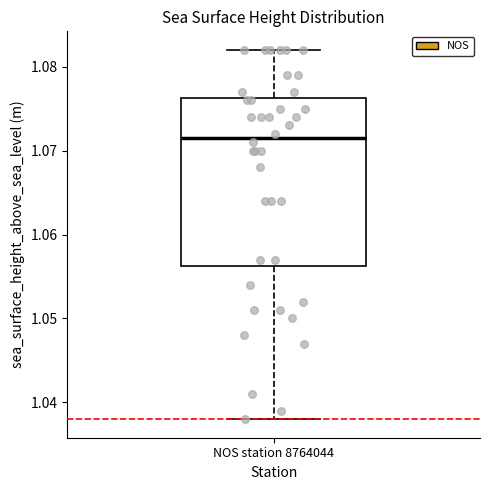

Read this box plot against the y-axis: the position of the median line, the range covered by the box, and the ends of both whiskers. The values are not printed on the chart, so give them approximately, as read against the axis.

median 1.072, box 1.056 to 1.076, whiskers 1.038 to 1.082